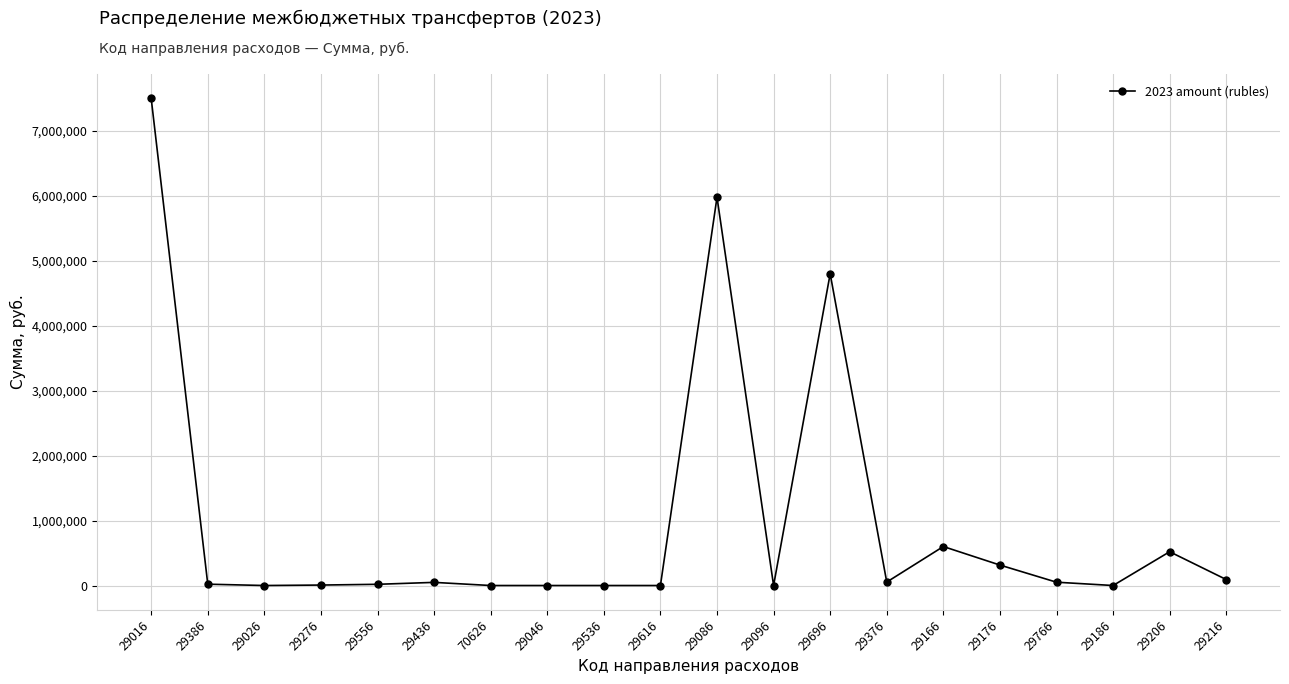

What is the sum of the values at 29696 and 29026?

4798199.5